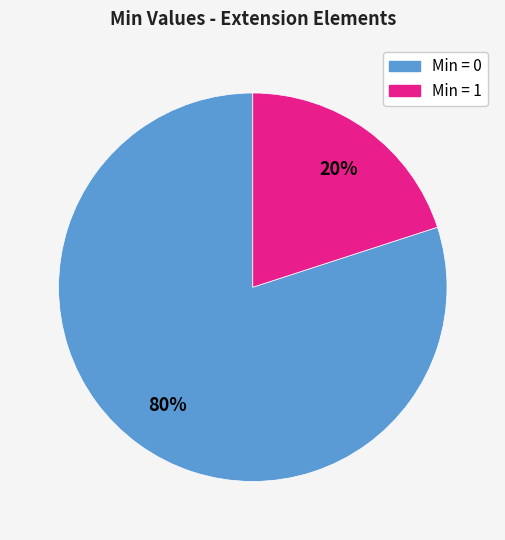

Is there a majority slice in this chart?

Yes